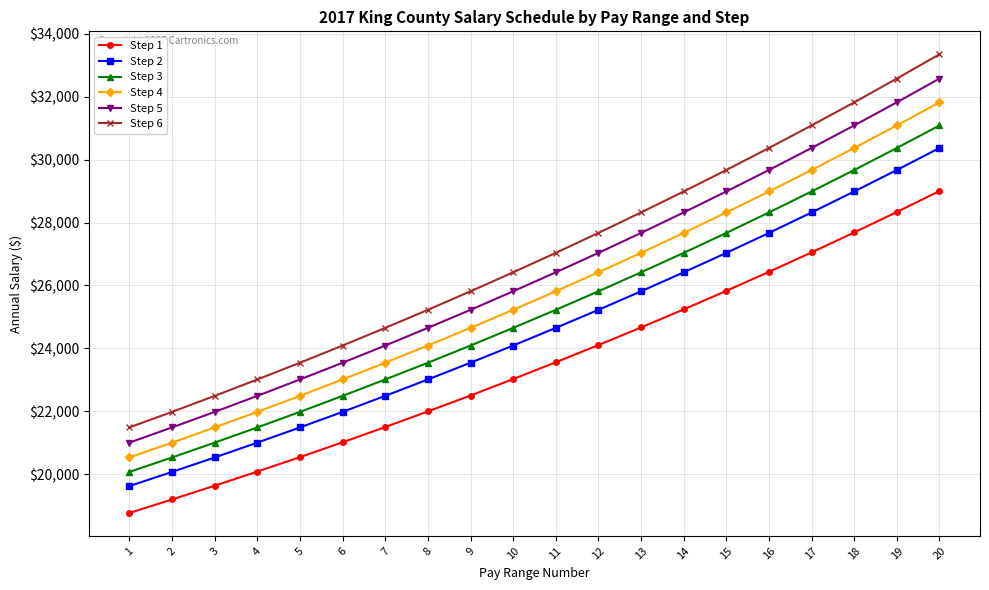

Which series has the largest total across all categories?

Step 6